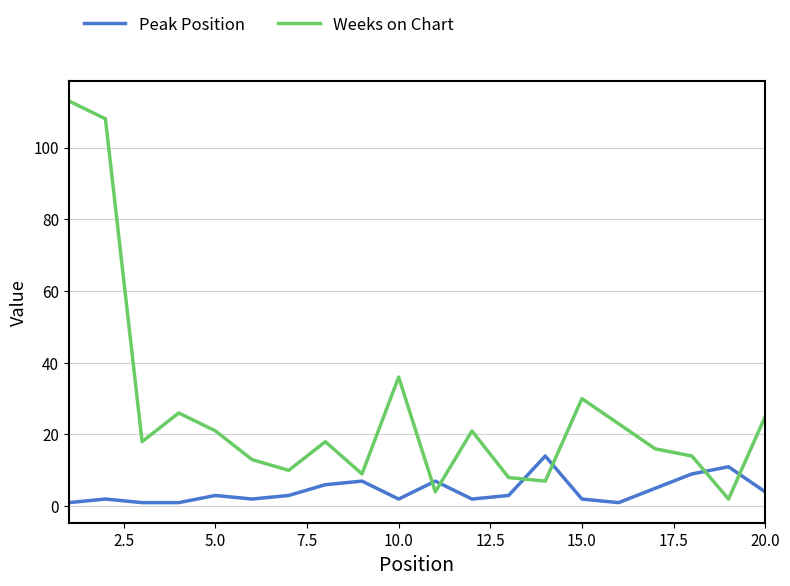

At how many categories does at least one series exceed 57?

2